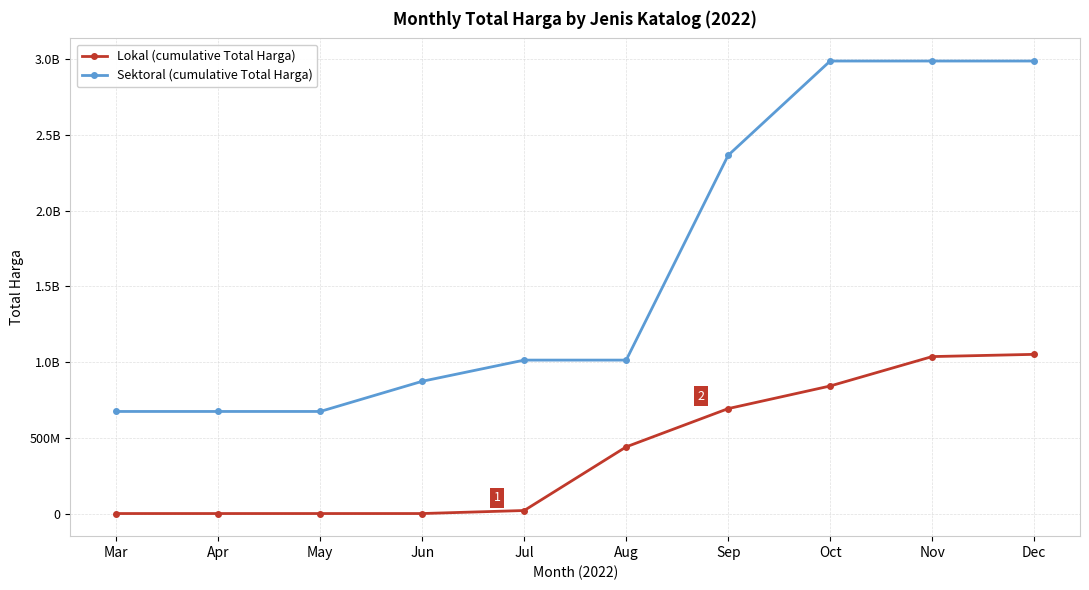

What are all the series names shown in the legend?

Lokal (cumulative Total Harga), Sektoral (cumulative Total Harga)